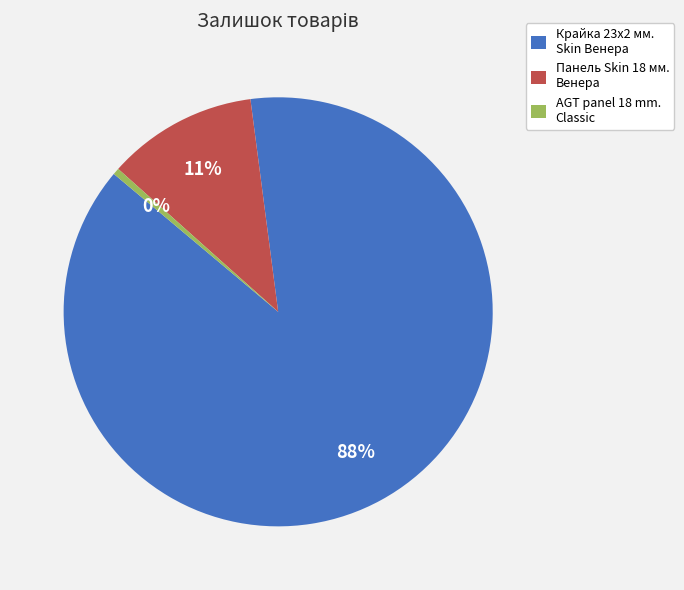

Count the number of slices in the pie.

3